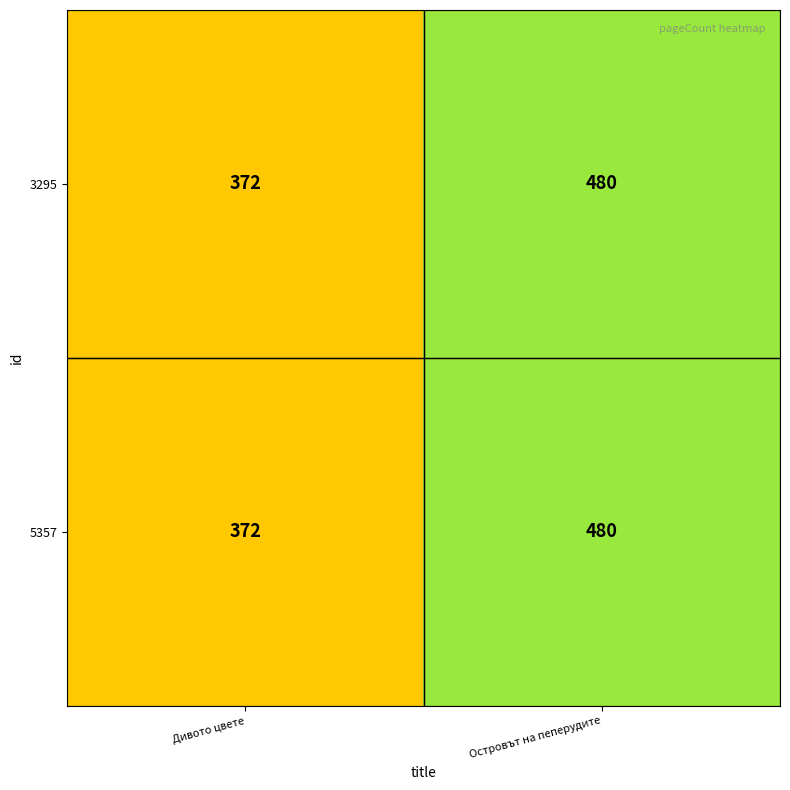

Reading left to right, transcribe all the data shown in this chart.

3295: 372	480
5357: 372	480